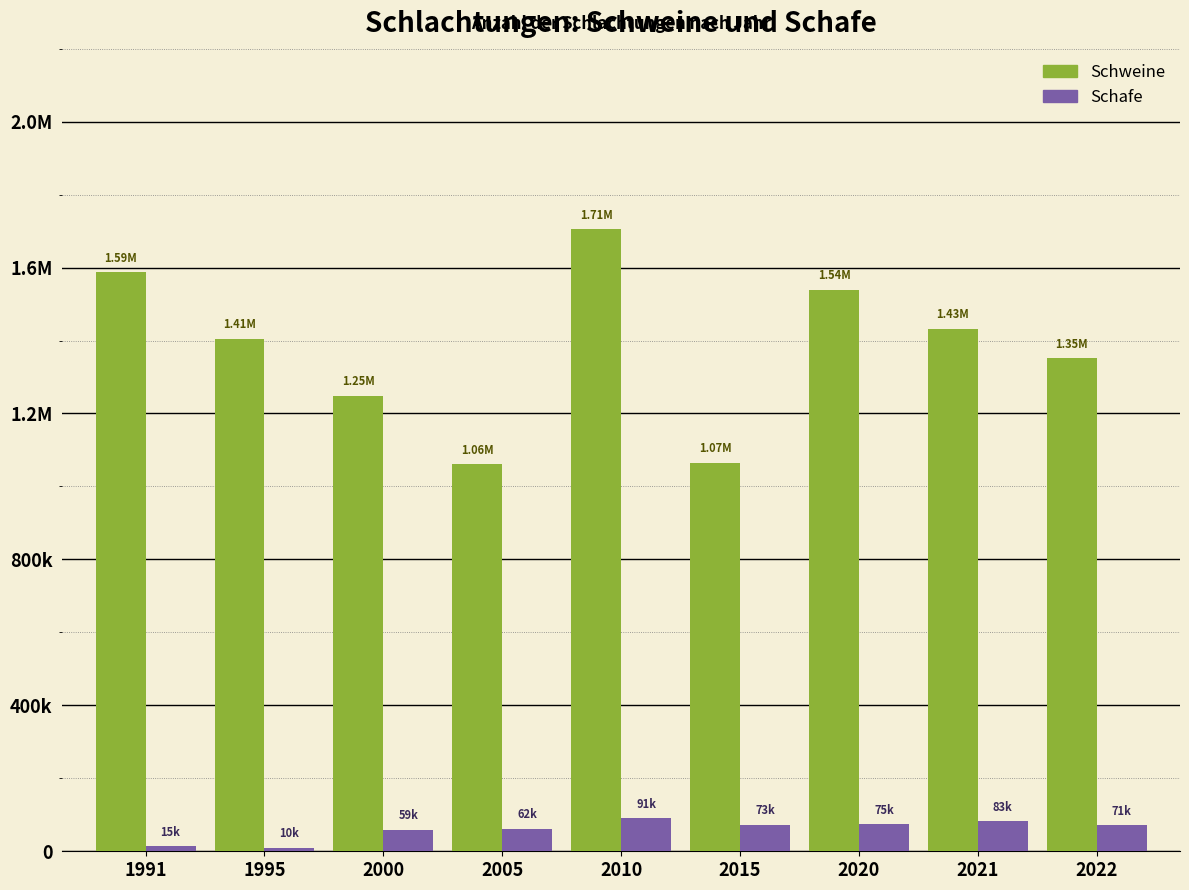

Are the bars grouped side by side (vs. stacked)?

Yes